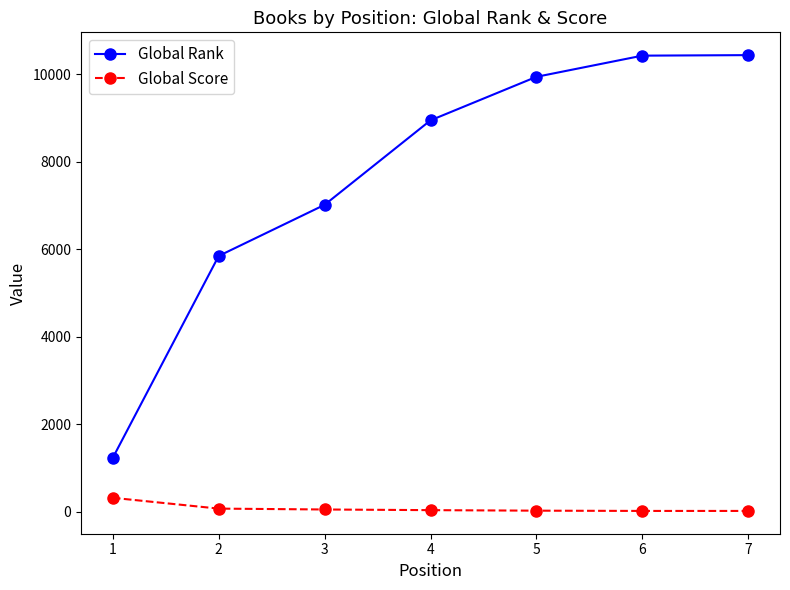

Count the number of categories in the chart.

7